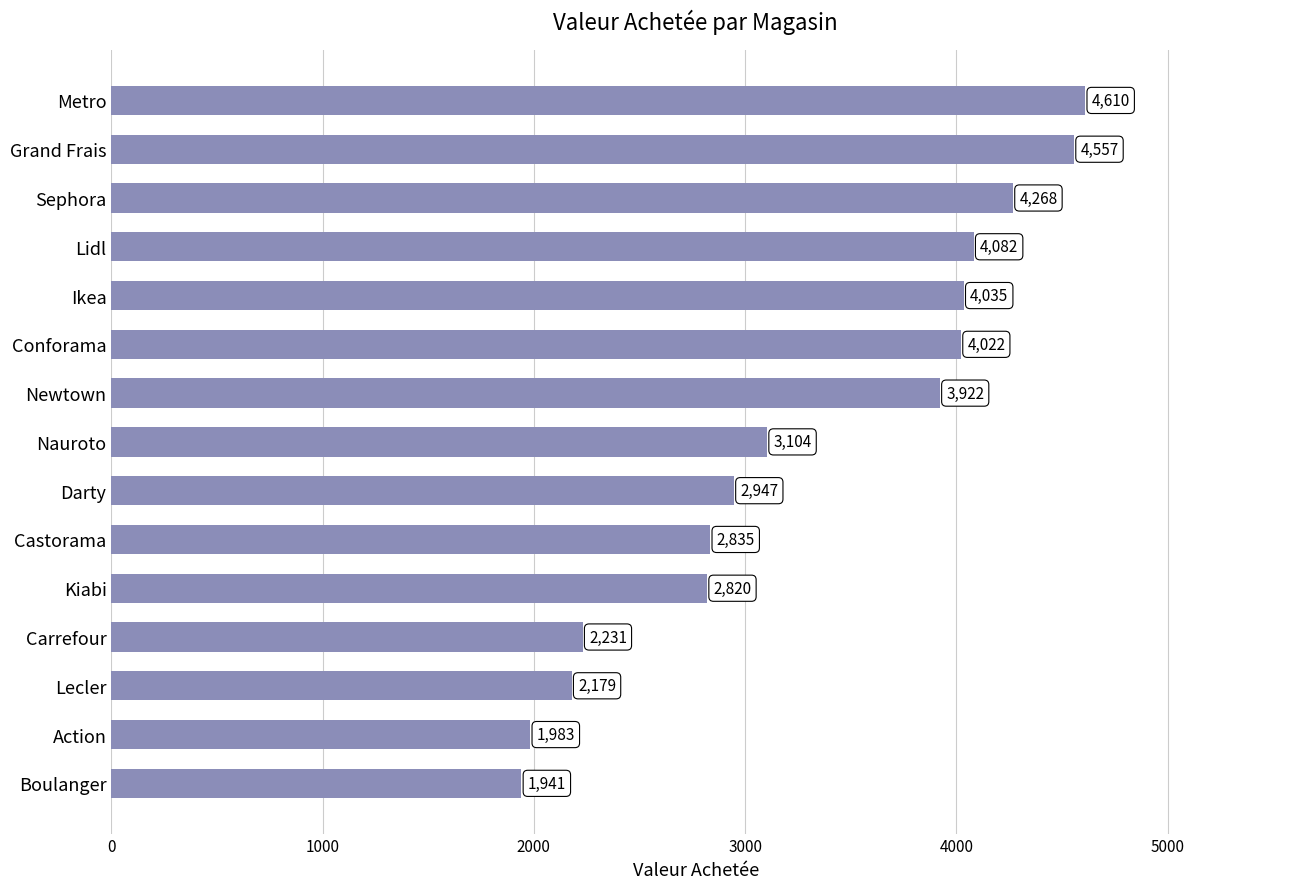

What is the sum of all values?

49536